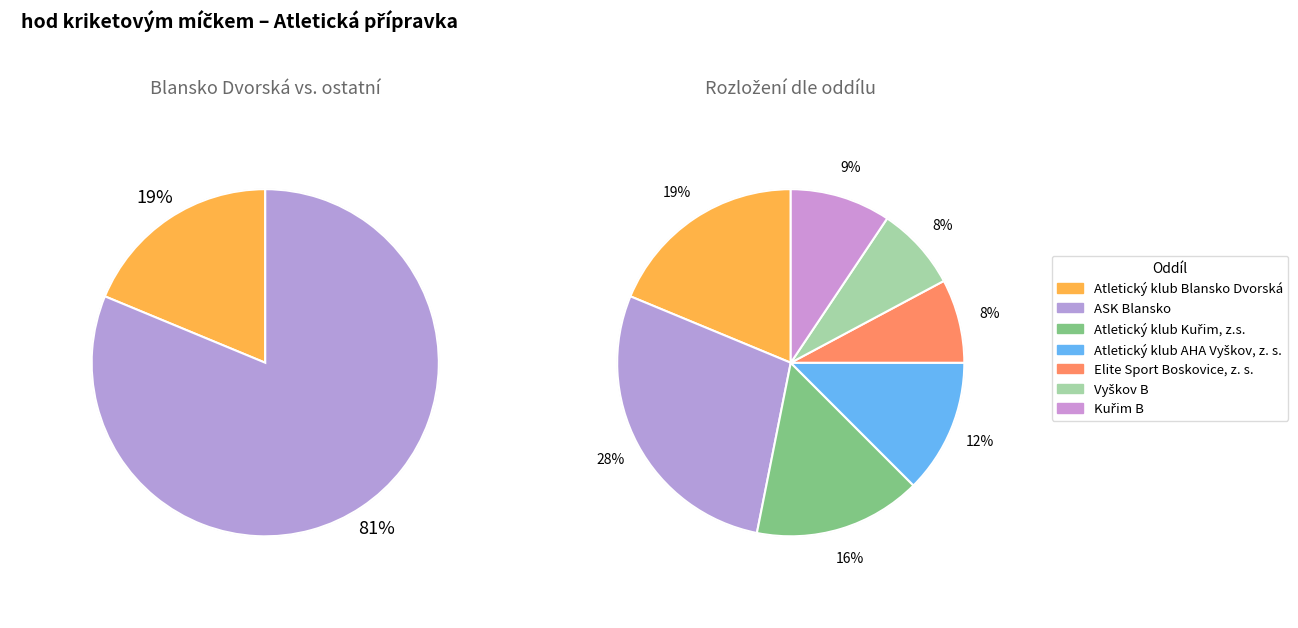

What is the smallest slice in the pie chart?

Elite Sport Boskovice, z. s.